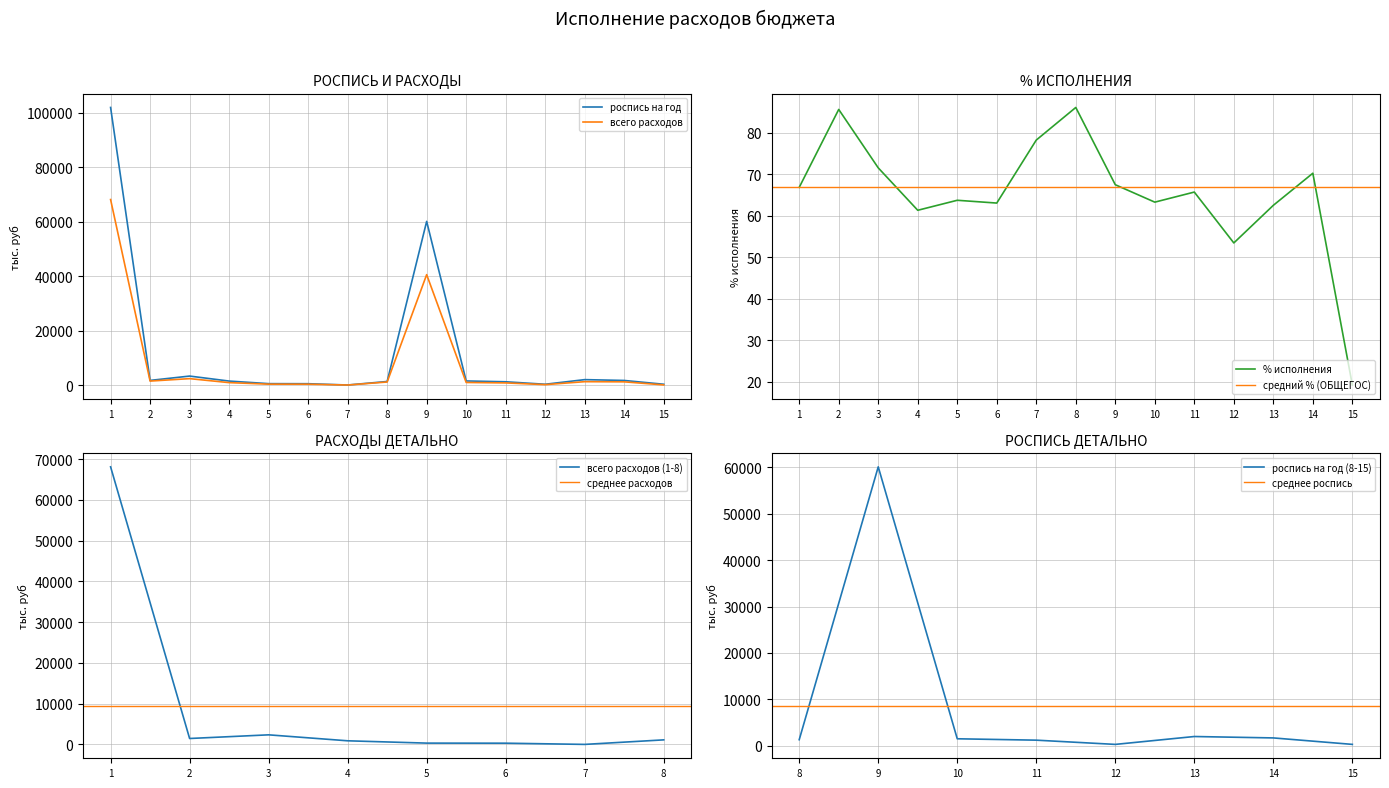

What is the difference between the maximum and minimum values in the всего расходов series?

68113.9